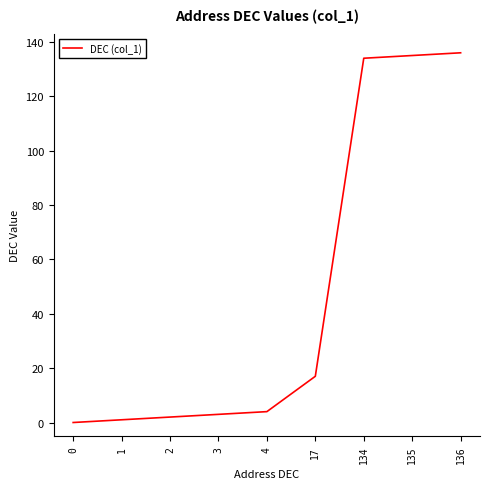

At which label is the value closest to 68?

17